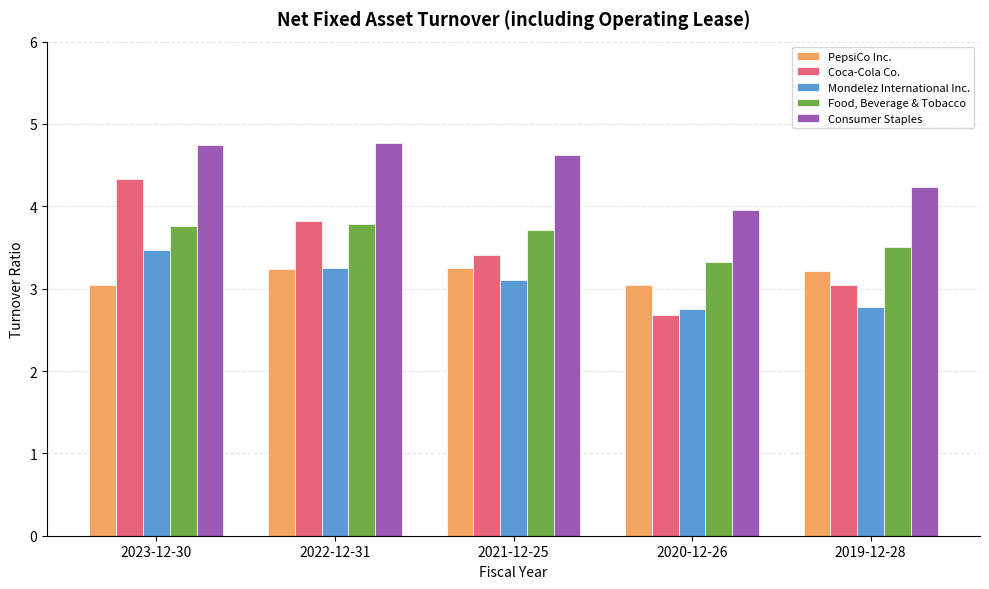

Does the chart contain stacked bars?

No